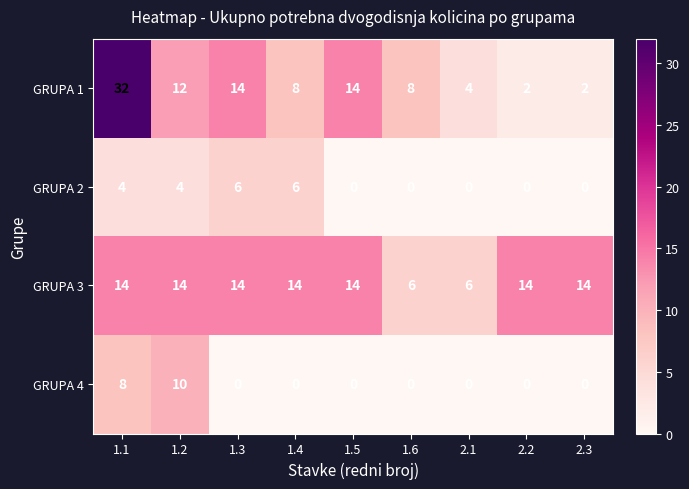

Which series has the widest spread of values?

GRUPA 1